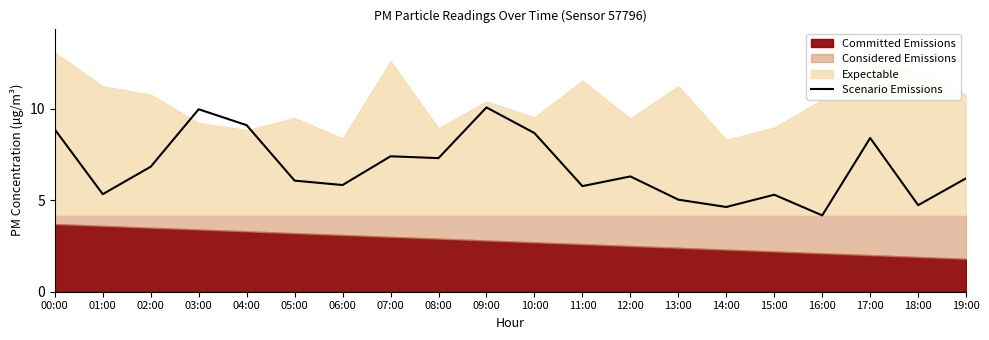

What is the difference between the maximum and minimum values?

5.9